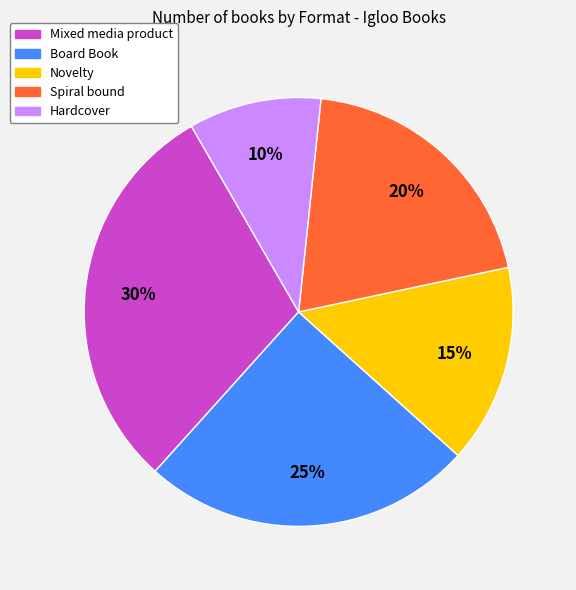

What is the smallest slice in the pie chart?

Hardcover